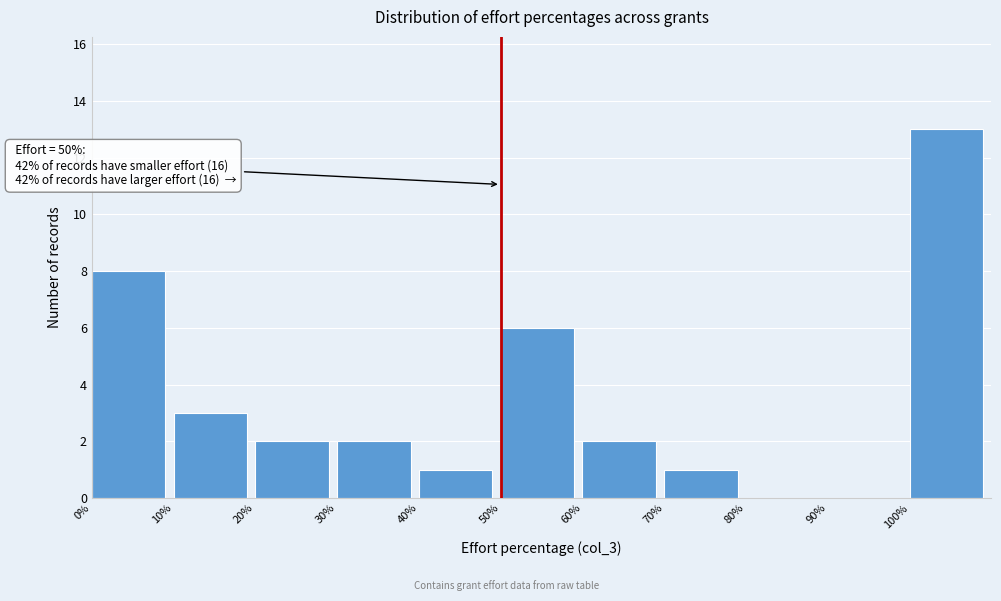

Over which range of the x-axis is the bar tallest?

100 to 110